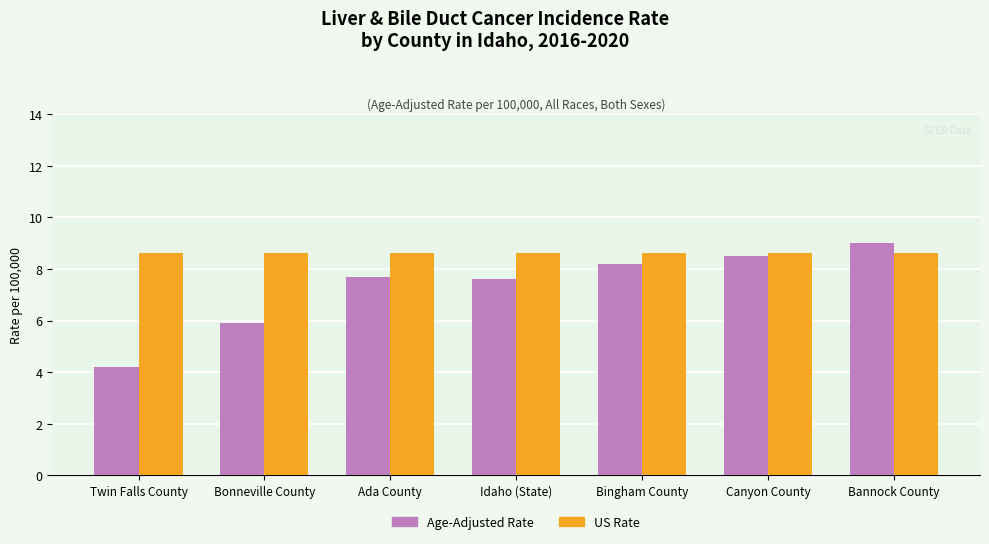

Count the number of data series in this chart.

2